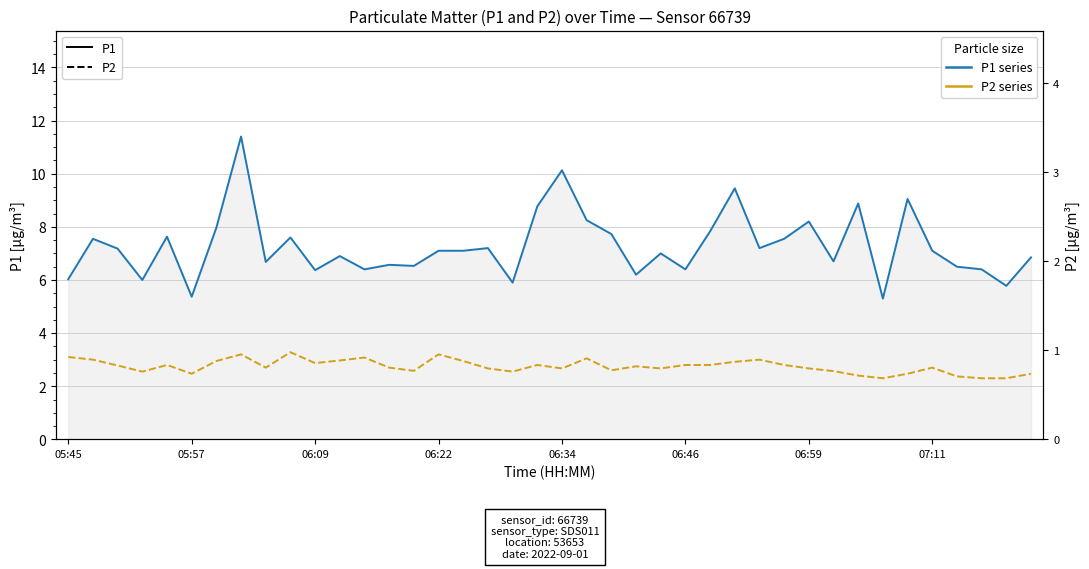

Reading left to right, what are all the values shown in this chart?

P1 (solid): 6.0	7.5	7.2	6.0	7.6	5.4	8.0	11.4	6.7	7.6	6.4	6.9	6.4	6.6	6.5	7.1	7.1	7.2	5.9	8.8	10.1	8.2	7.7	6.2	7.0	6.4	7.8	9.4	7.2	7.5	8.2	6.7	8.9	5.3	9.1	7.1	6.5	6.4	5.8	6.8
P2 (dashed): 3.1	3.0	2.8	2.5	2.8	2.5	3.0	3.2	2.7	3.3	2.9	3.0	3.1	2.7	2.6	3.2	3.0	2.7	2.5	2.8	2.7	3.0	2.6	2.8	2.7	2.8	2.8	2.9	3.0	2.8	2.7	2.6	2.4	2.3	2.5	2.7	2.4	2.3	2.3	2.5